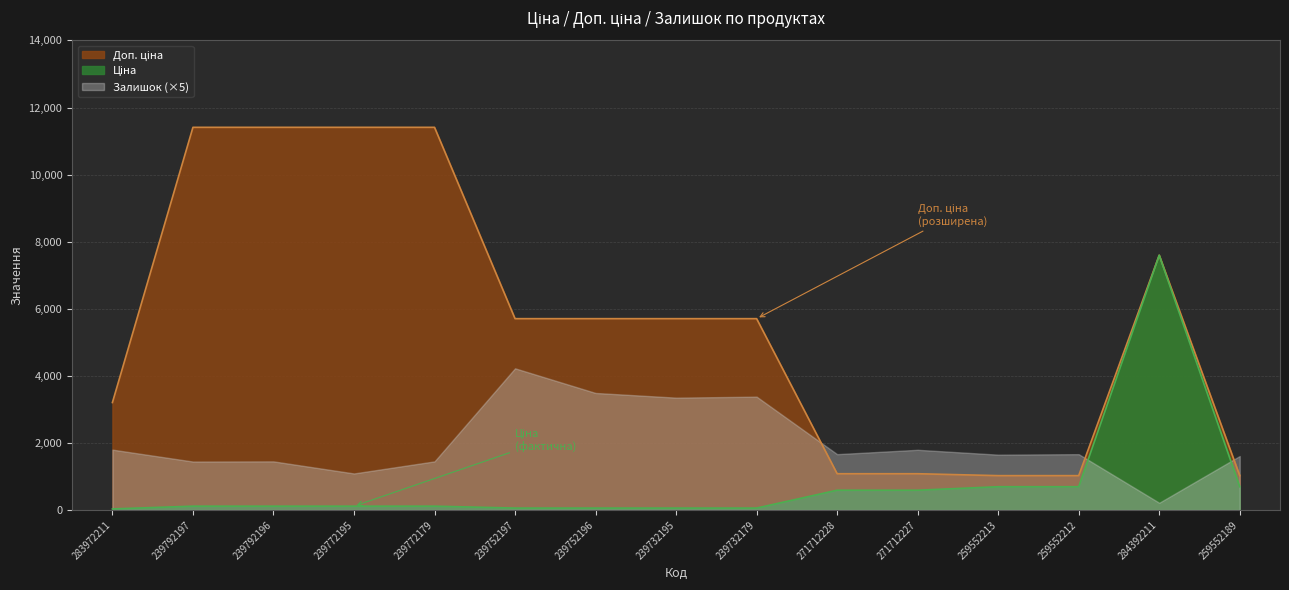

True or false: Ціна and Доп. ціна cross at least once.

False